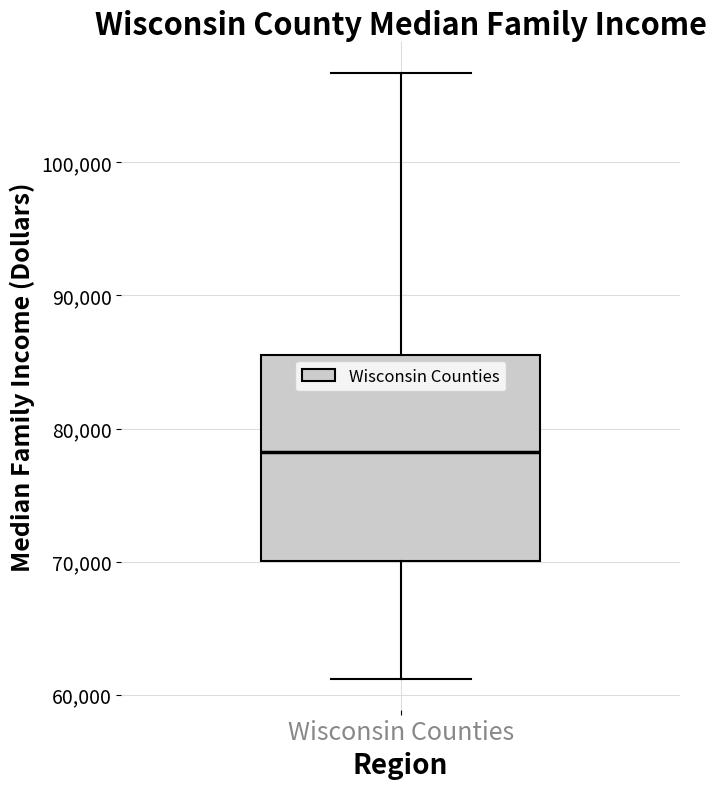

Transcribe this box plot: give where the median line is, the range the box spans, and where the two whiskers end, as read against the y-axis. The values are not printed on the chart, so give them approximately, as read against the axis.

median 78000, box 70000 to 86000, whiskers 61000 to 107000